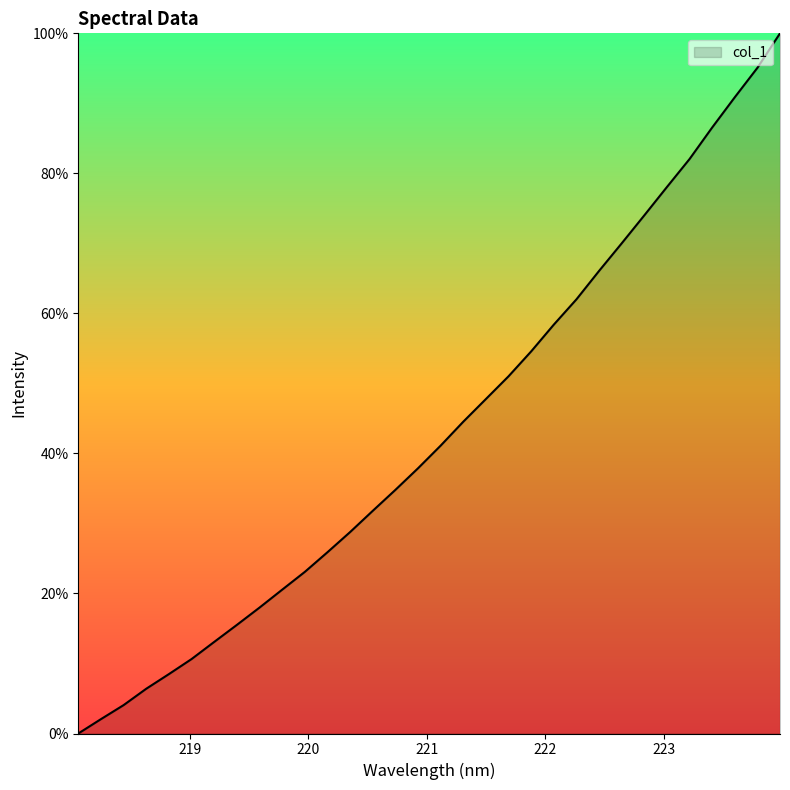

Reading left to right, what are all the values shown in this chart?

0.0	2.1	4.1	6.4	8.5	10.6	13.1	15.5	18.0	20.5	23.1	25.9	28.8	31.8	34.8	37.9	41.1	44.5	47.8	51.0	54.6	58.4	62.0	66.1	70.0	74.0	78.1	82.1	86.6	90.9	95.1	100.0